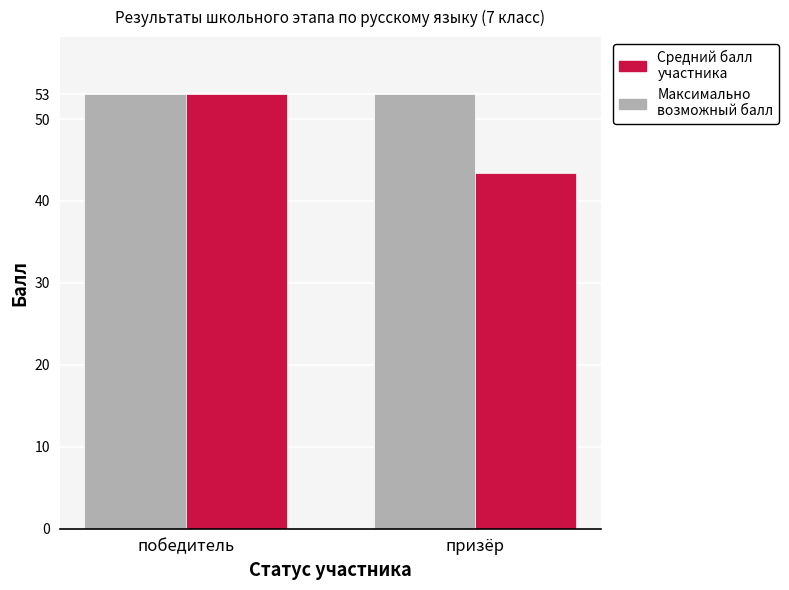

What is the label of the 1st bar from the right?

призёр